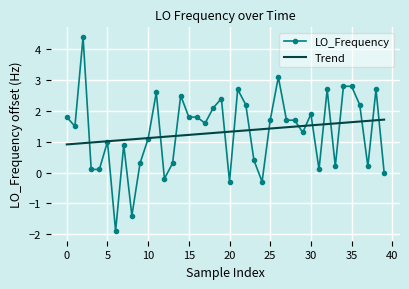

Which series has the largest range (max minus min)?

LO_Frequency